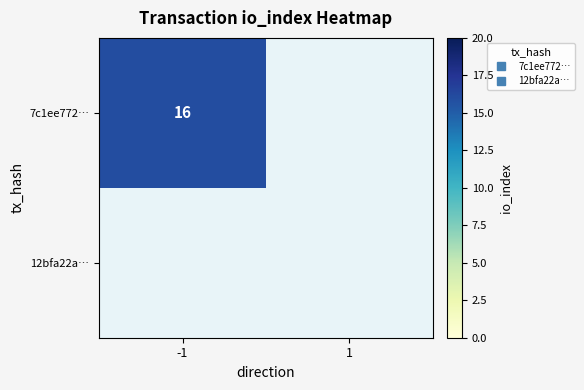

List the series in order of their overall mean, lowest first.

12bfa22a…, 7c1ee772…